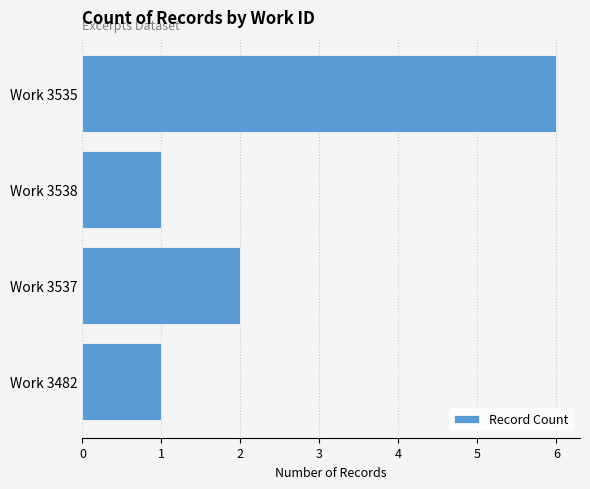

Which has a higher value, Work 3537 or Work 3482?

Work 3537